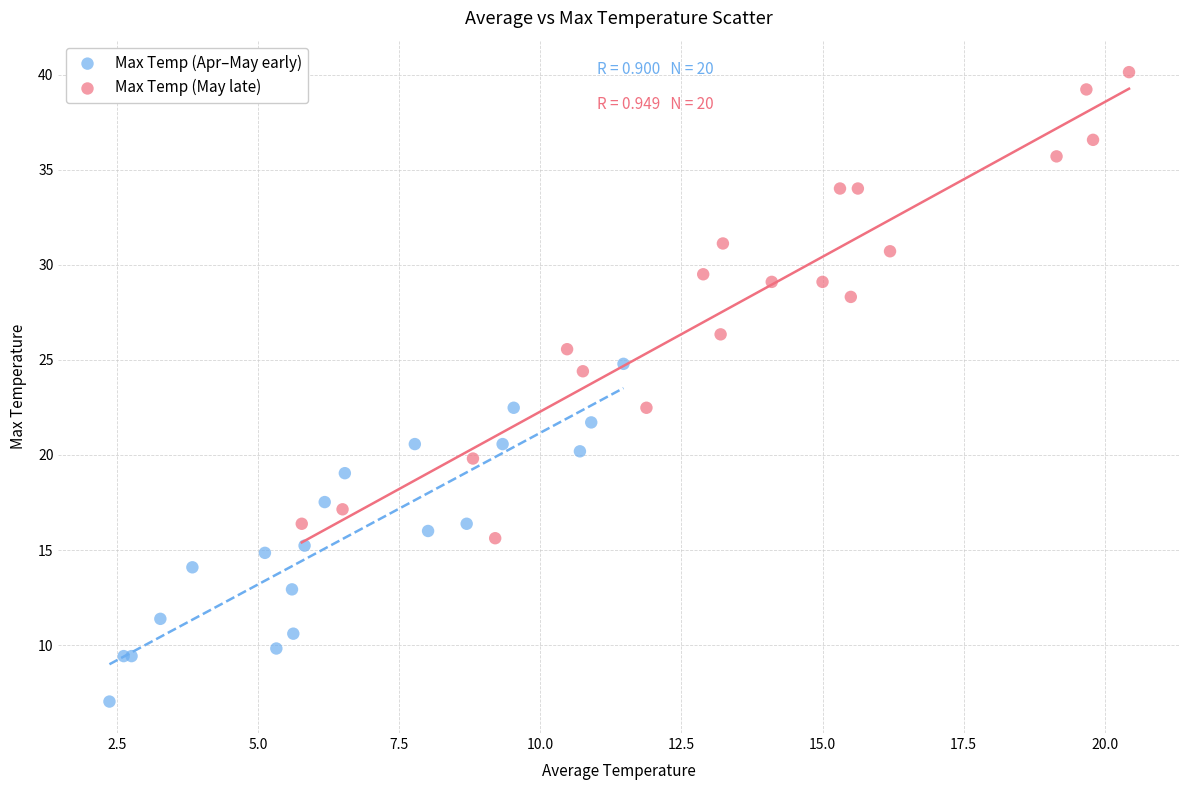

What are all the series names shown in the legend?

Max Temp (Apr–May early), Max Temp (May late)